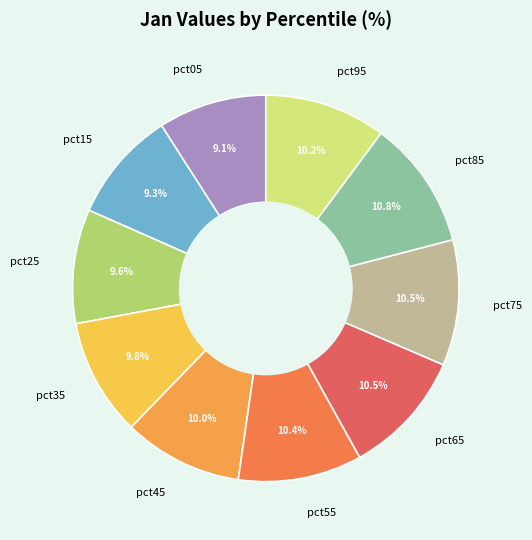

Which has a higher value, pct95 or pct05?

pct95